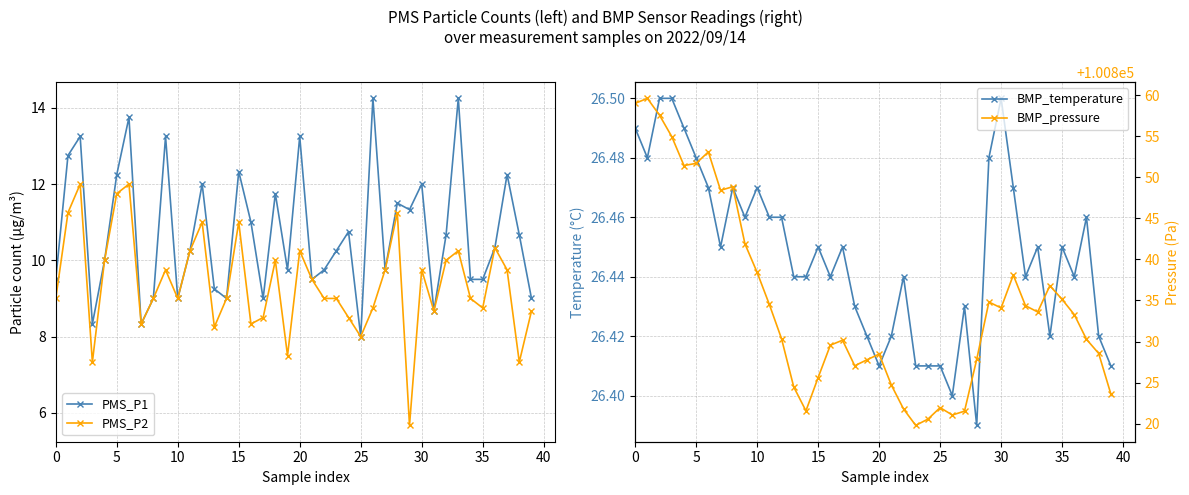

True or false: BMP_pressure has more than 2 interior local peaks.

True